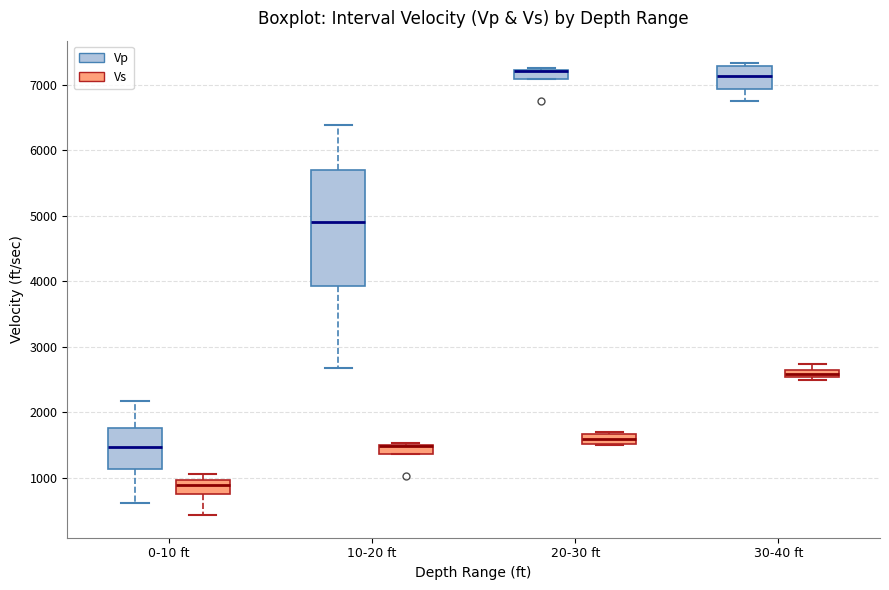

Comparing the boxes themselves (not the whiskers), which one is the tallest?

10-20 ft (Vp)